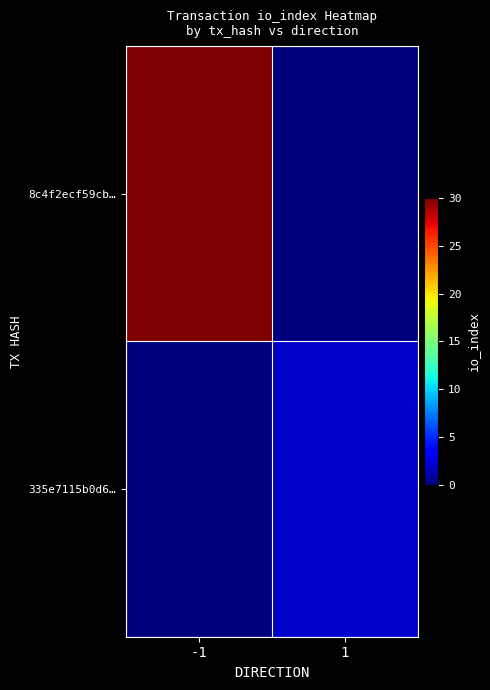

Which category has the highest value across all series?

-1